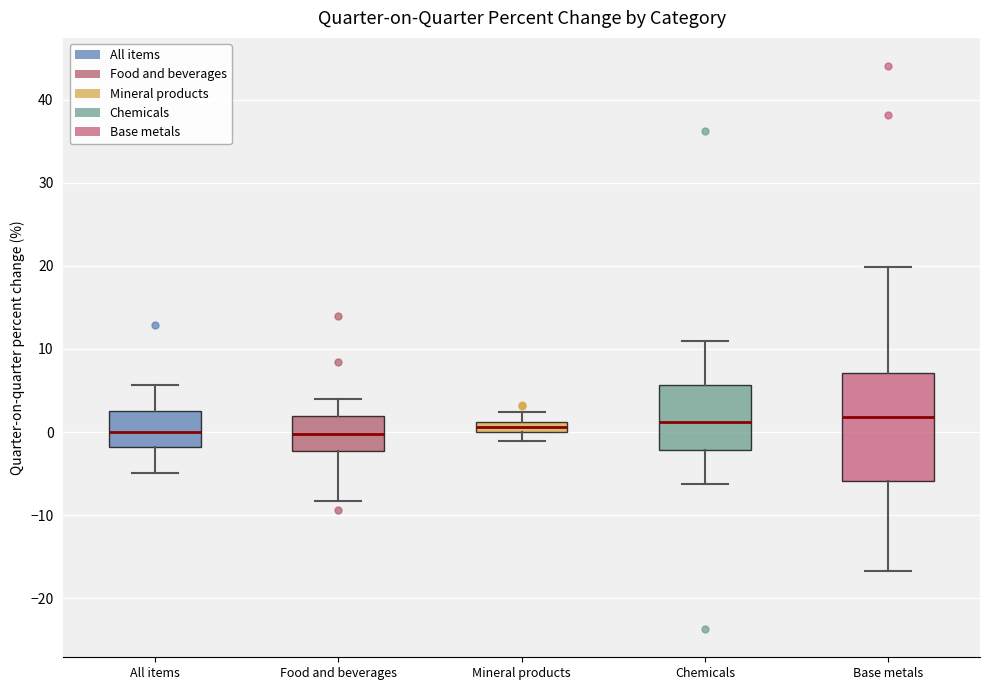

Comparing the boxes themselves (not the whiskers), which one is the tallest?

Base metals